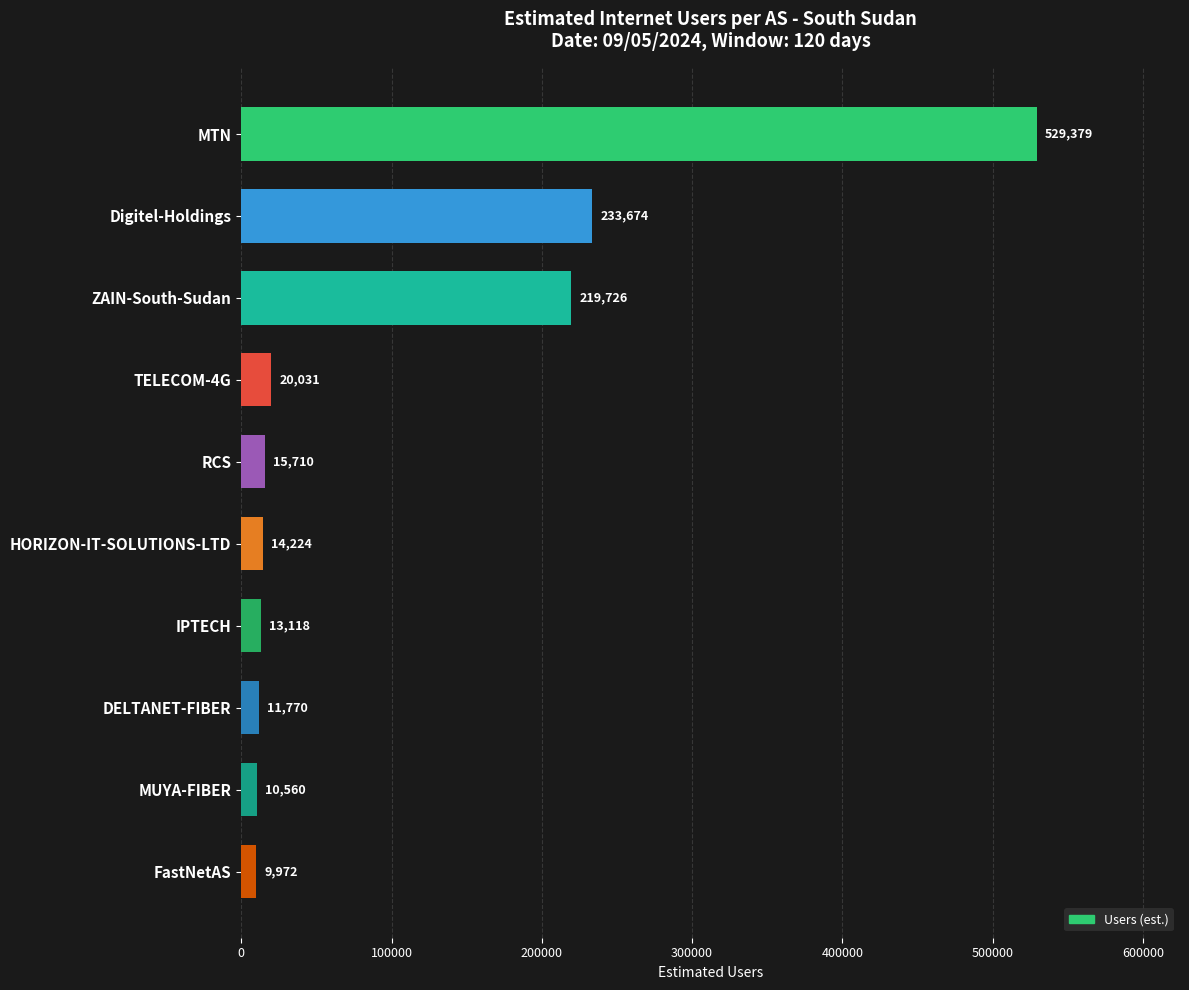

Rank the categories by value from lowest to highest.

FastNetAS, MUYA-FIBER, DELTANET-FIBER, IPTECH, HORIZON-IT-SOLUTIONS-LTD, RCS, TELECOM-4G, ZAIN-South-Sudan, Digitel-Holdings, MTN